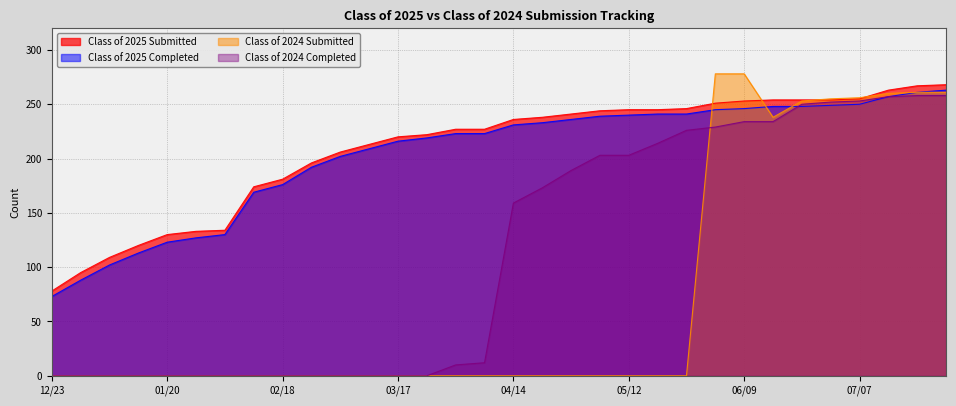

The Class of 2025 Completed series shows 127 at 01/27. True or false?

True